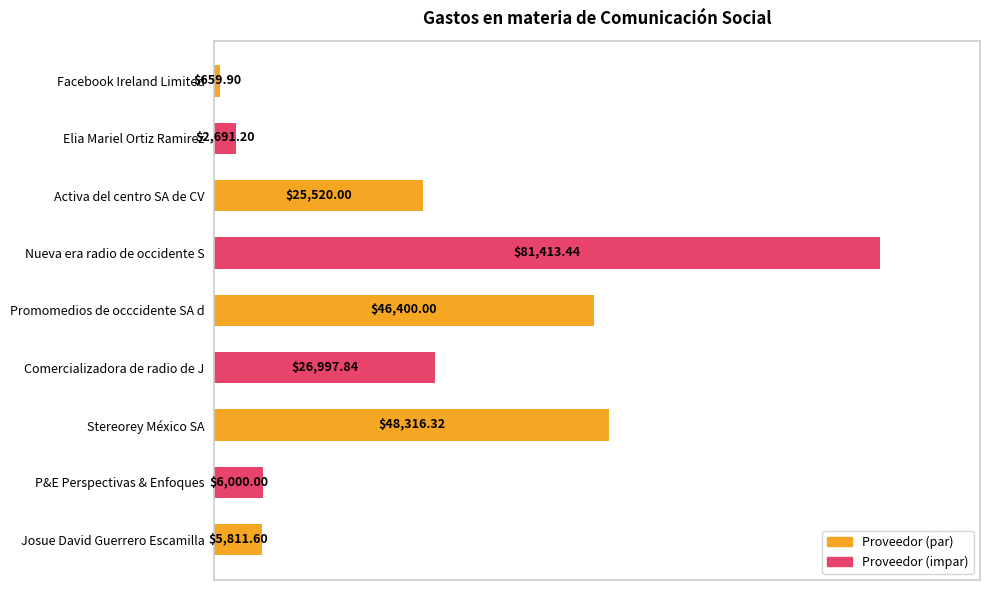

How many bars are there in total?

9